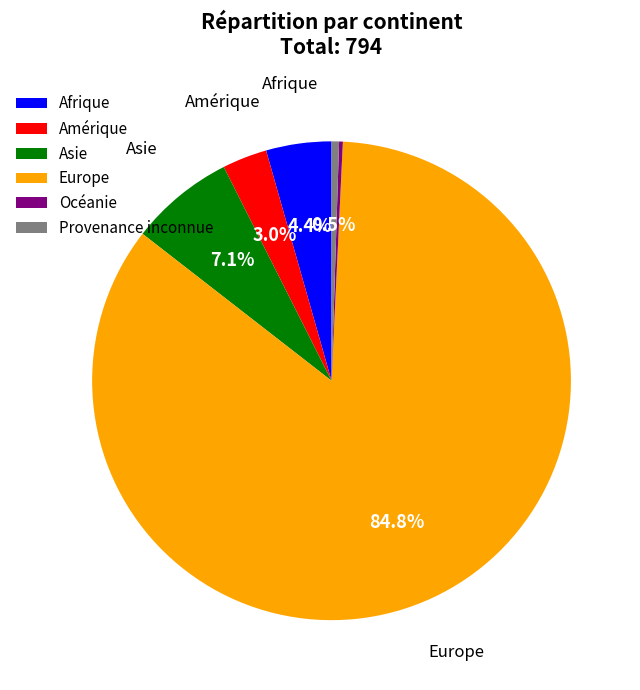

The Afrique slice represents 4% of the pie. True or false?

True